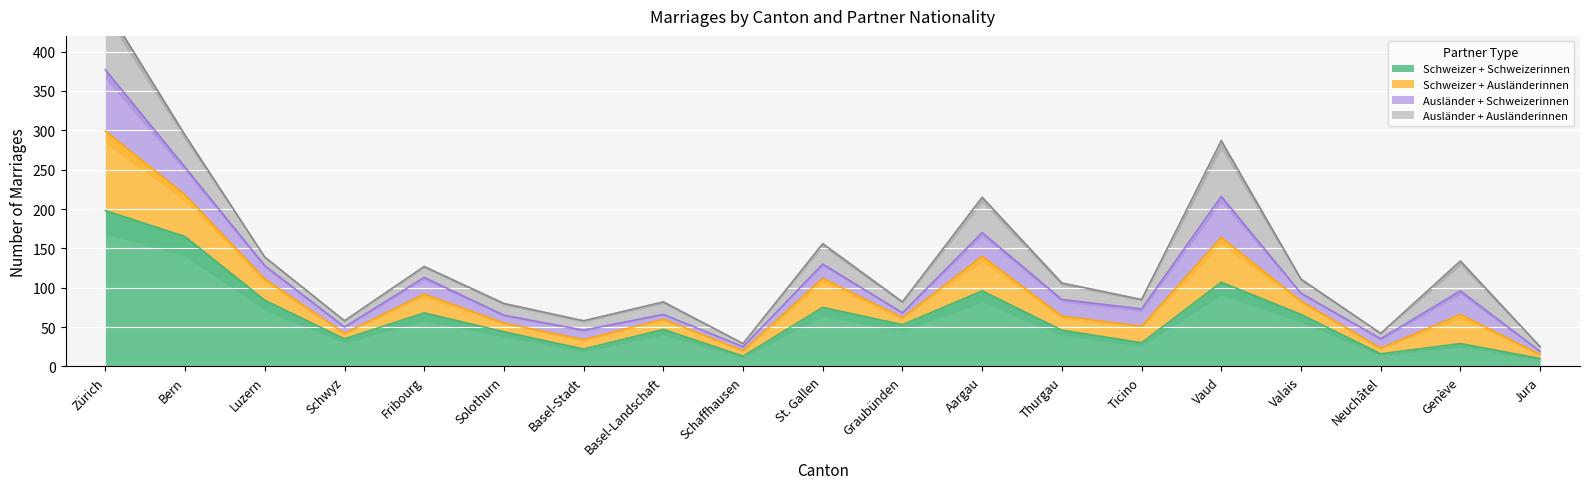

Is it true that Schweizer + Schweizerinnen equals 29 at Genève?

True